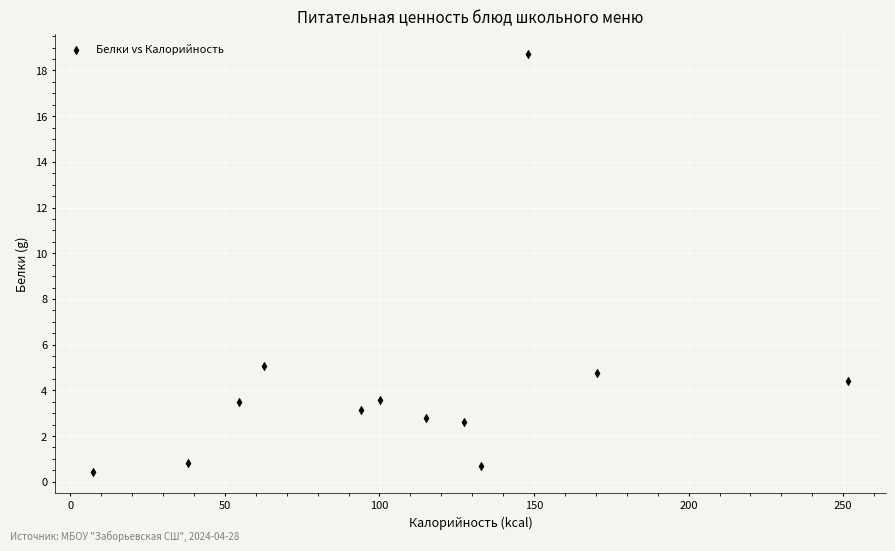

What Y value in the scatter plot is closest to 9?

5.1